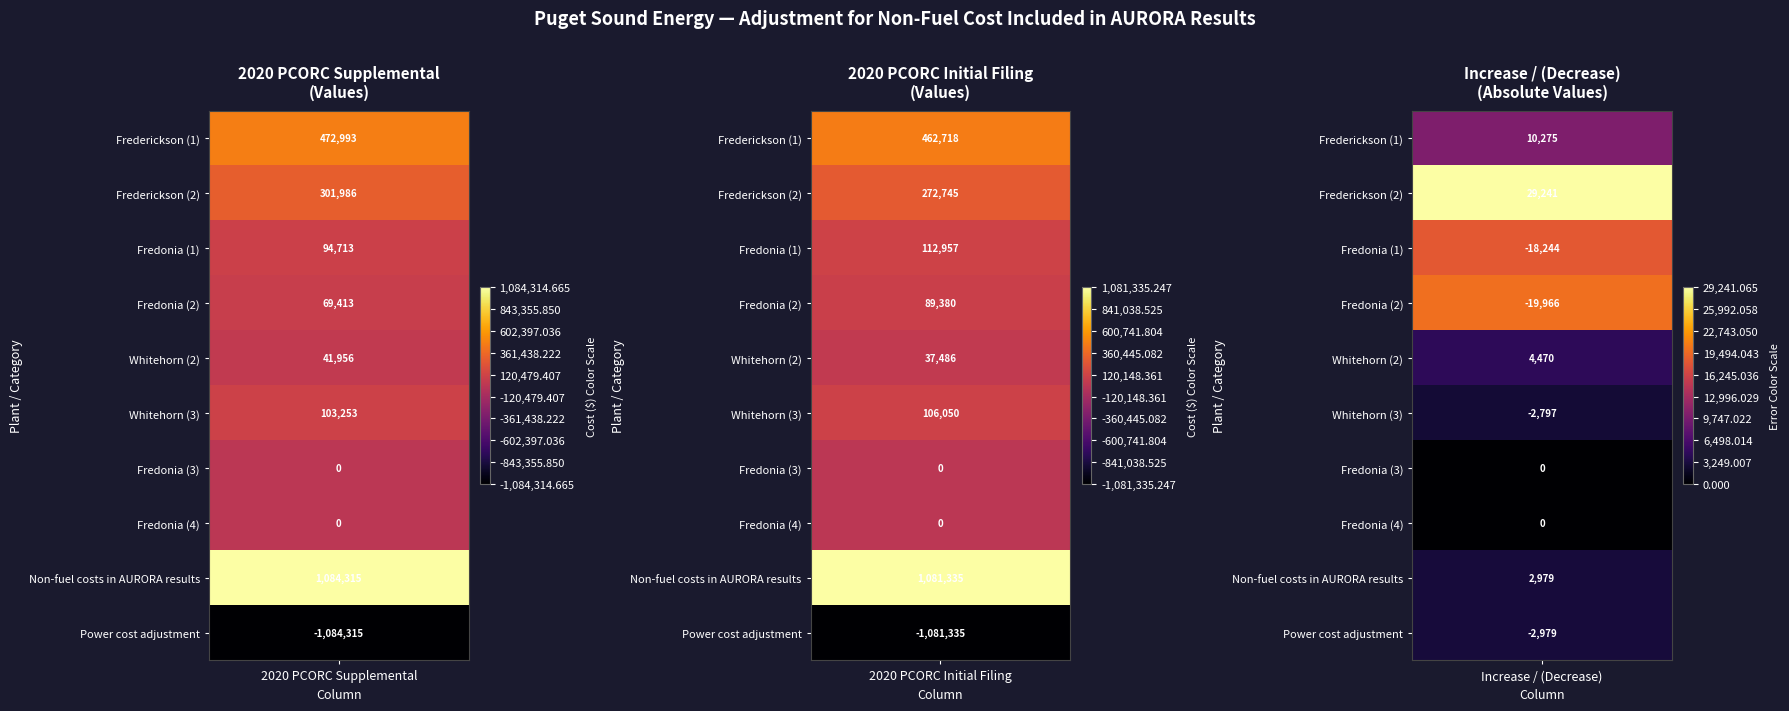

How many values in the Non-fuel costs in AURORA results series exceed 1081335?

2